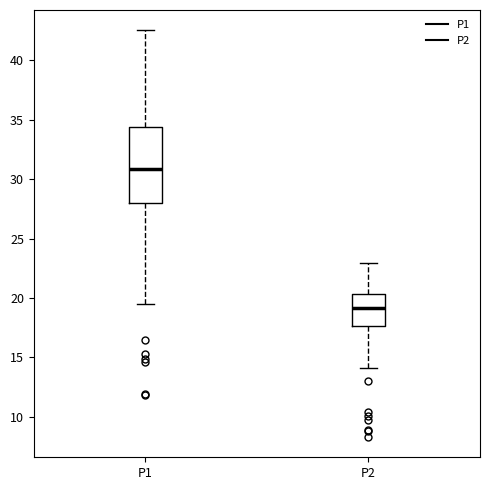

Where is the lower edge of the box for P1 on the y-axis? The values are not printed on the chart, so give them approximately, as read against the axis.

28.0